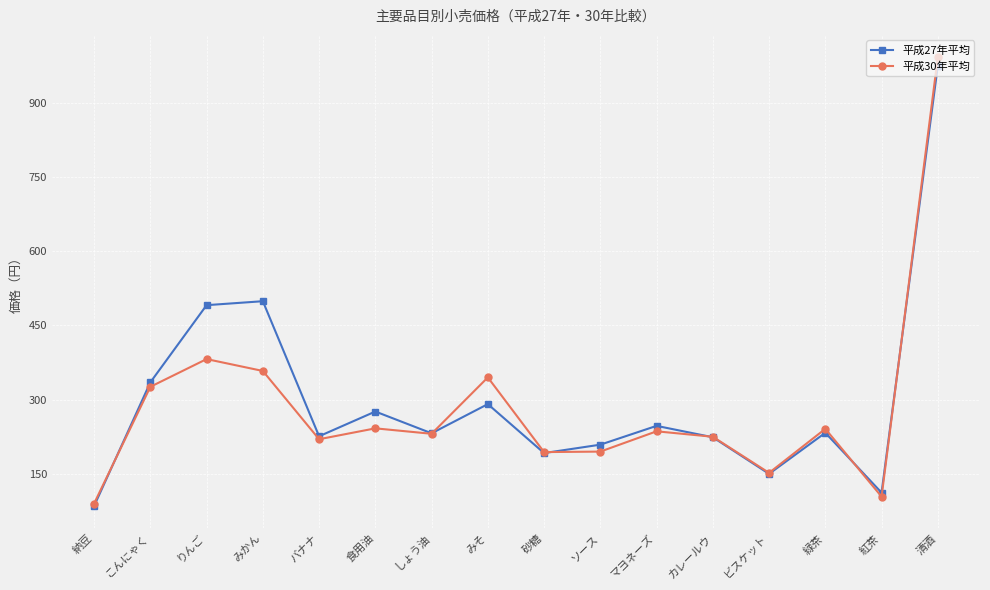

What is the minimum value shown in the chart?

85